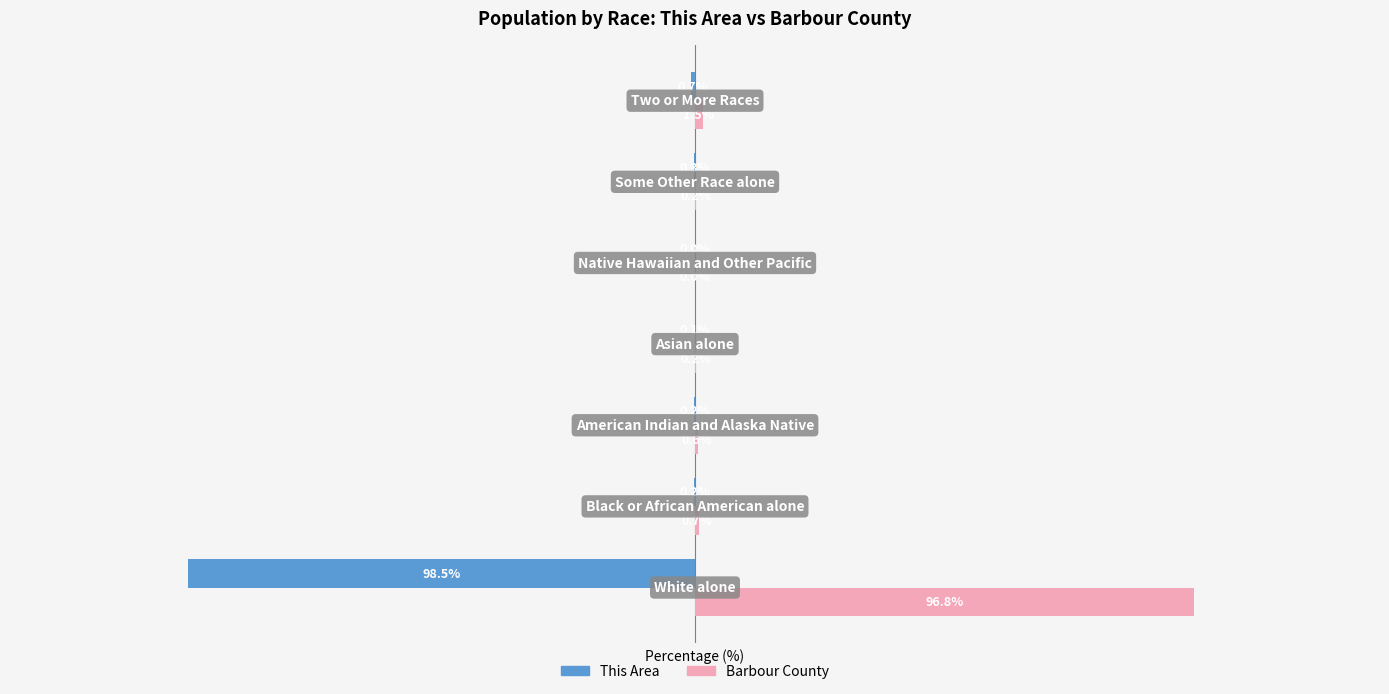

Which series has the widest spread of values?

This Area